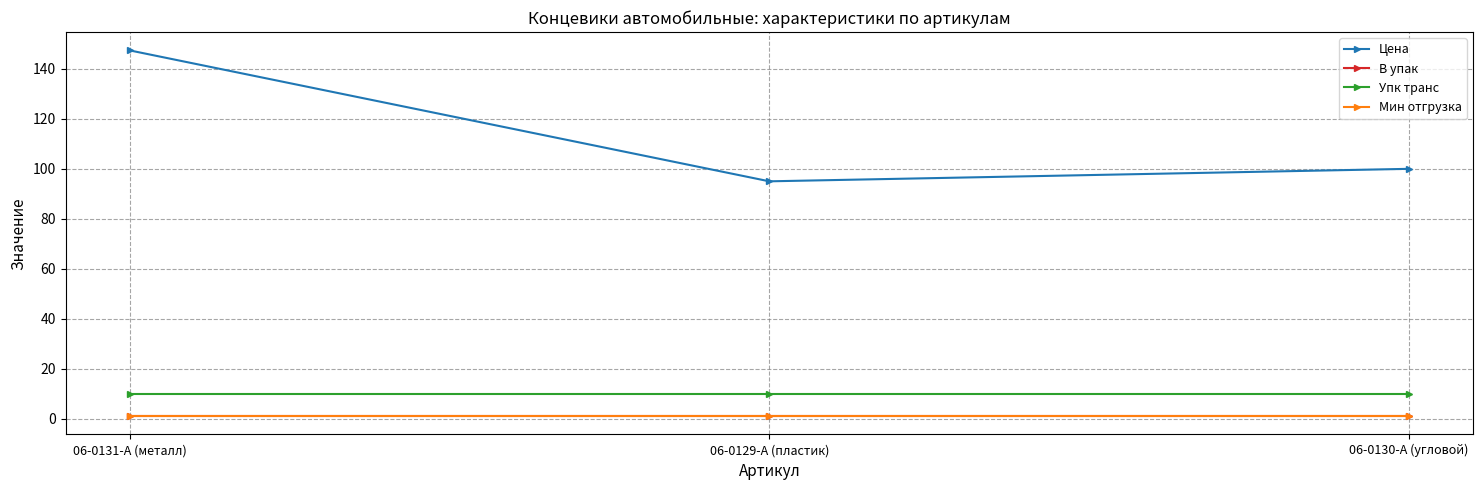

Rank the categories by Цена value from lowest to highest.

06-0129-A (пластик), 06-0130-A (угловой), 06-0131-A (металл)